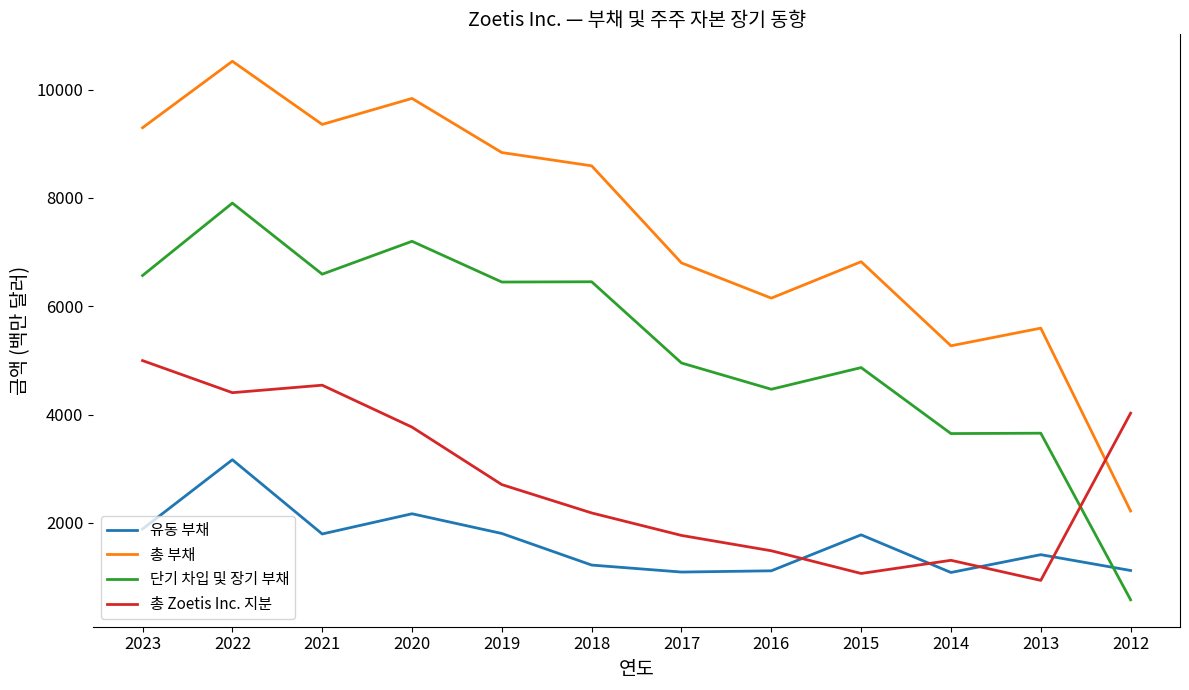

True or false: 총 부채 and 단기 차입 및 장기 부채 cross at least once.

False